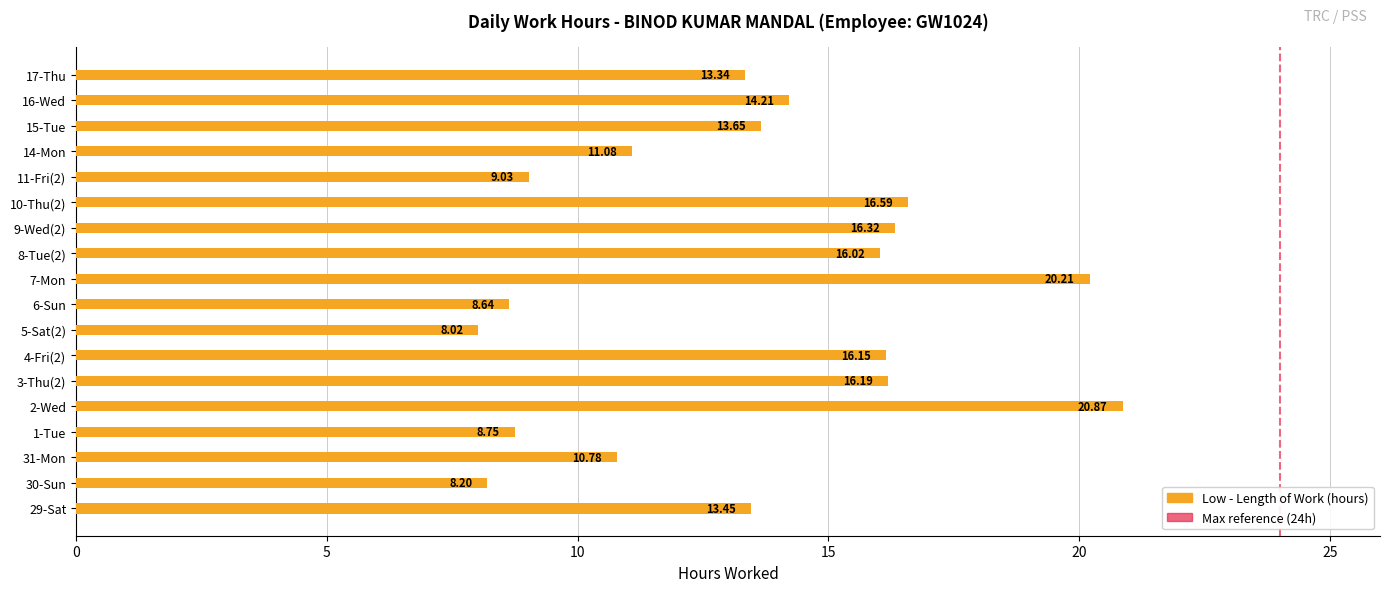

Which has a higher value, 15-Tue or 17-Thu?

15-Tue